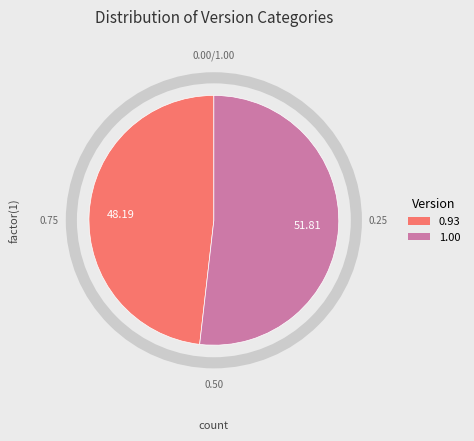

Is there a majority slice in this chart?

Yes